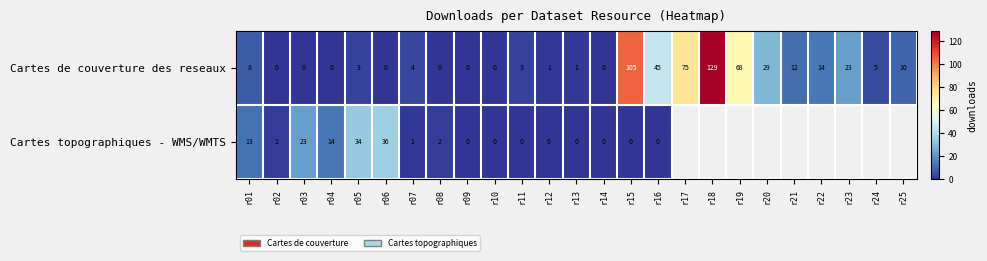

How many positive values does the Cartes de couverture des reseaux series have?

17